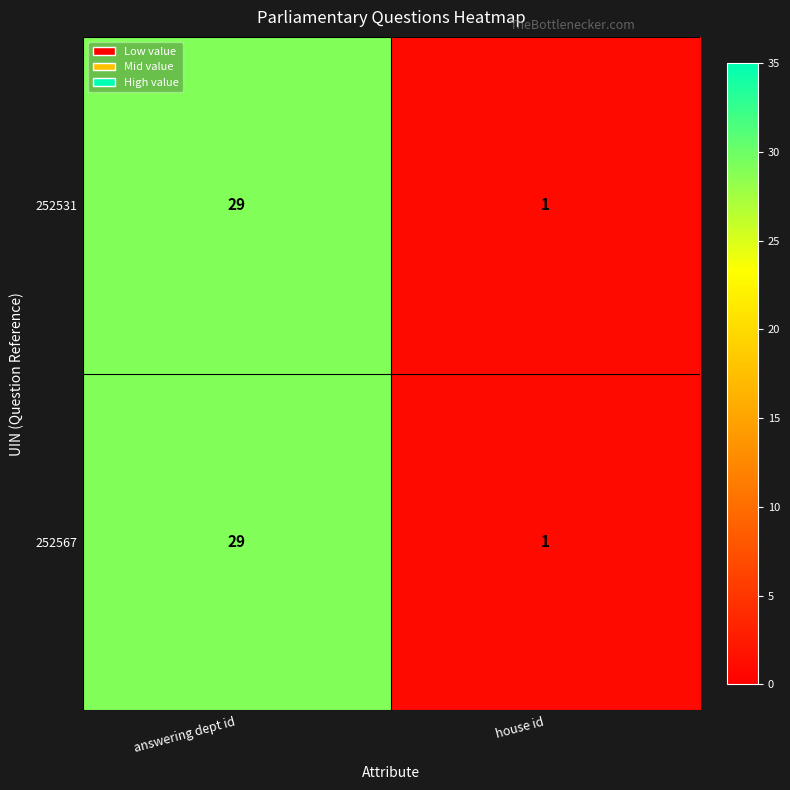

Reading right to left, extract all data points from this chart.

252531: house id=1	answering dept id=29
252567: house id=1	answering dept id=29